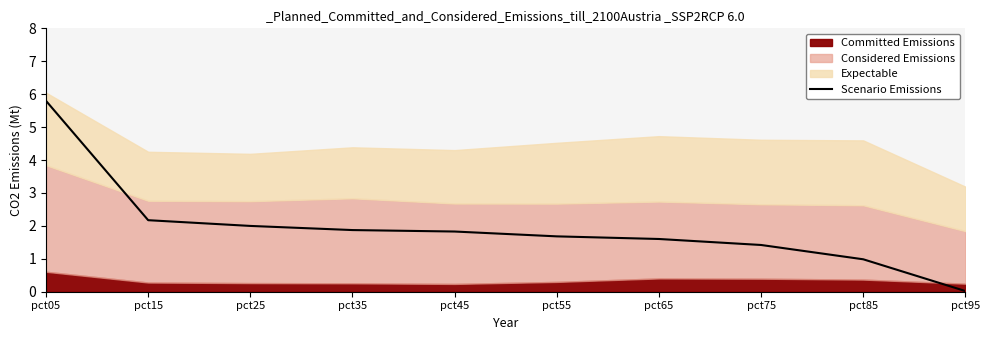

How many lines are shown in the chart?

1